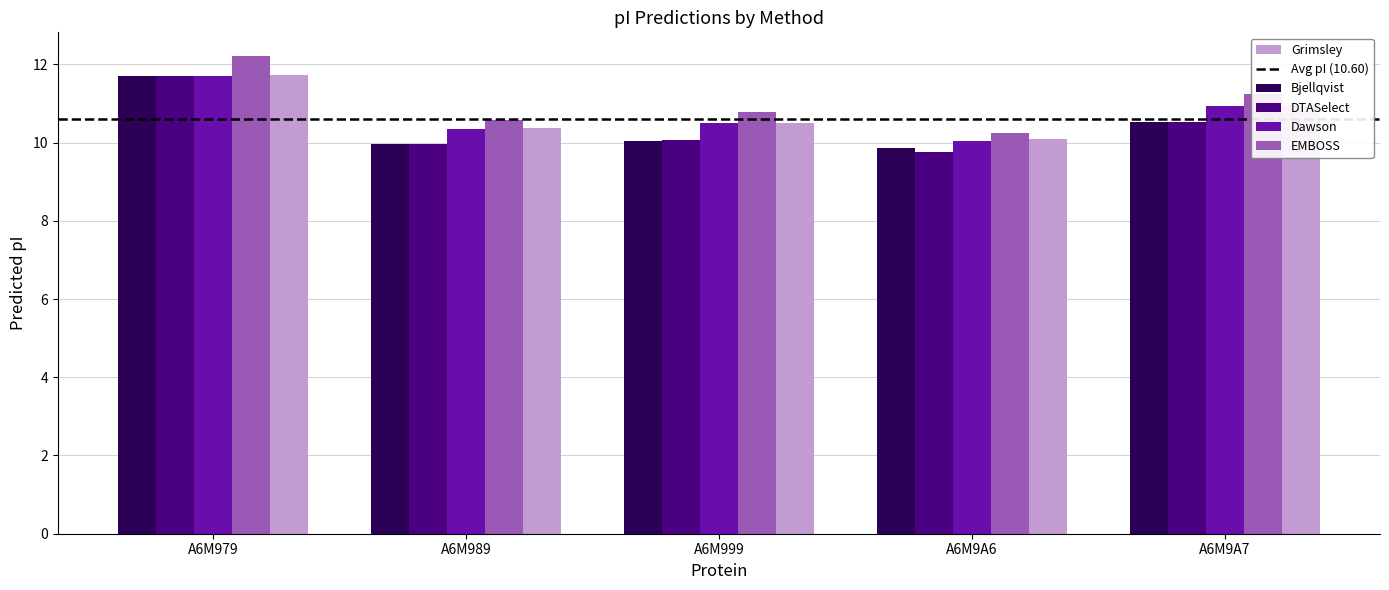

What is the sum of all Bjellqvist values?

52.1